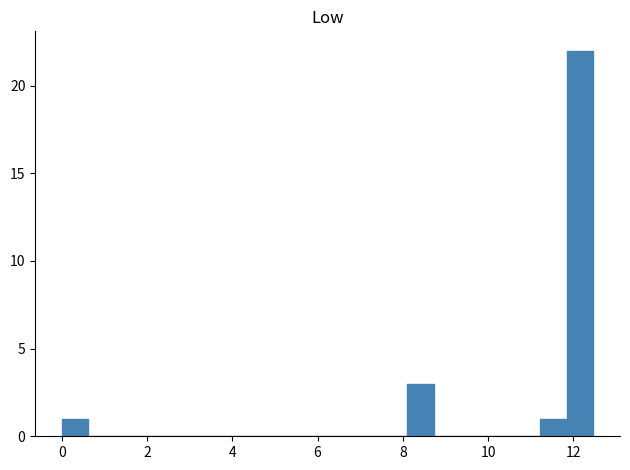

Around what value on the x-axis is the tallest bar? Give the approximate position of its centre, as read against the axis.

12.2